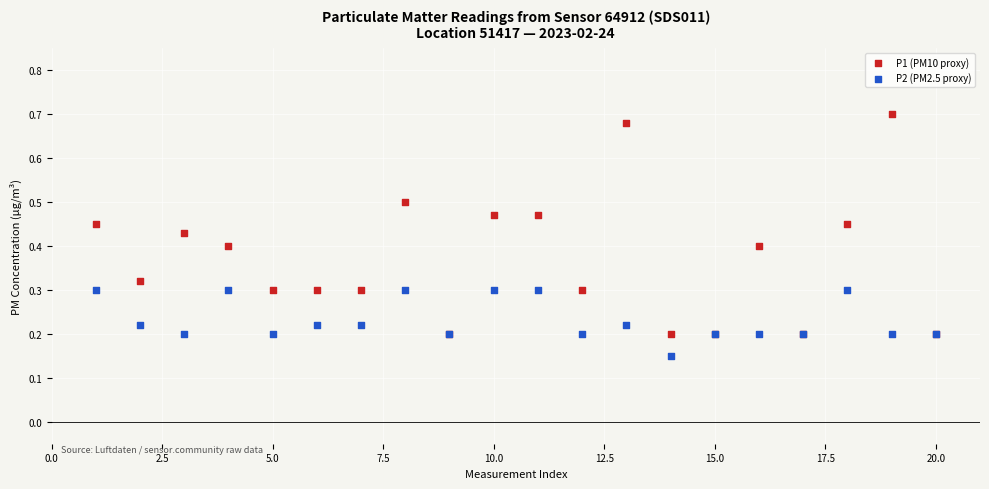

Which series contains the highest Y value?

P1 (PM10 proxy)